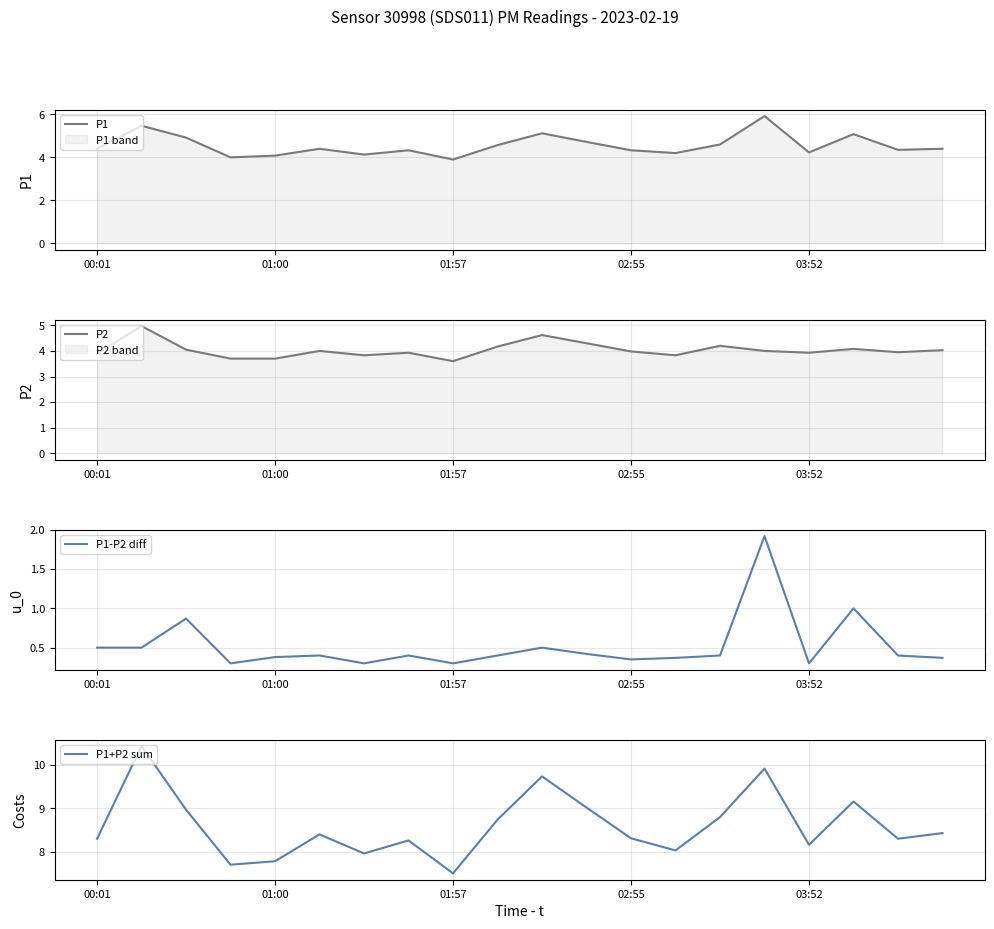

Is the value of P1 at 01:57 greater than the value of P2 at 8?

Yes